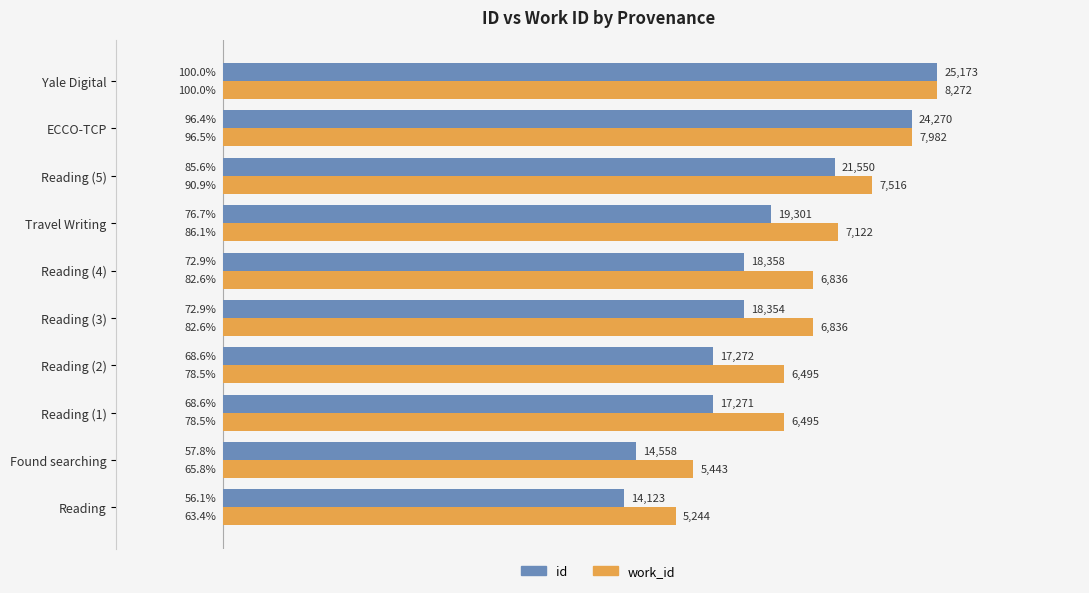

At which label does work_id reach its peak?

Yale Digital